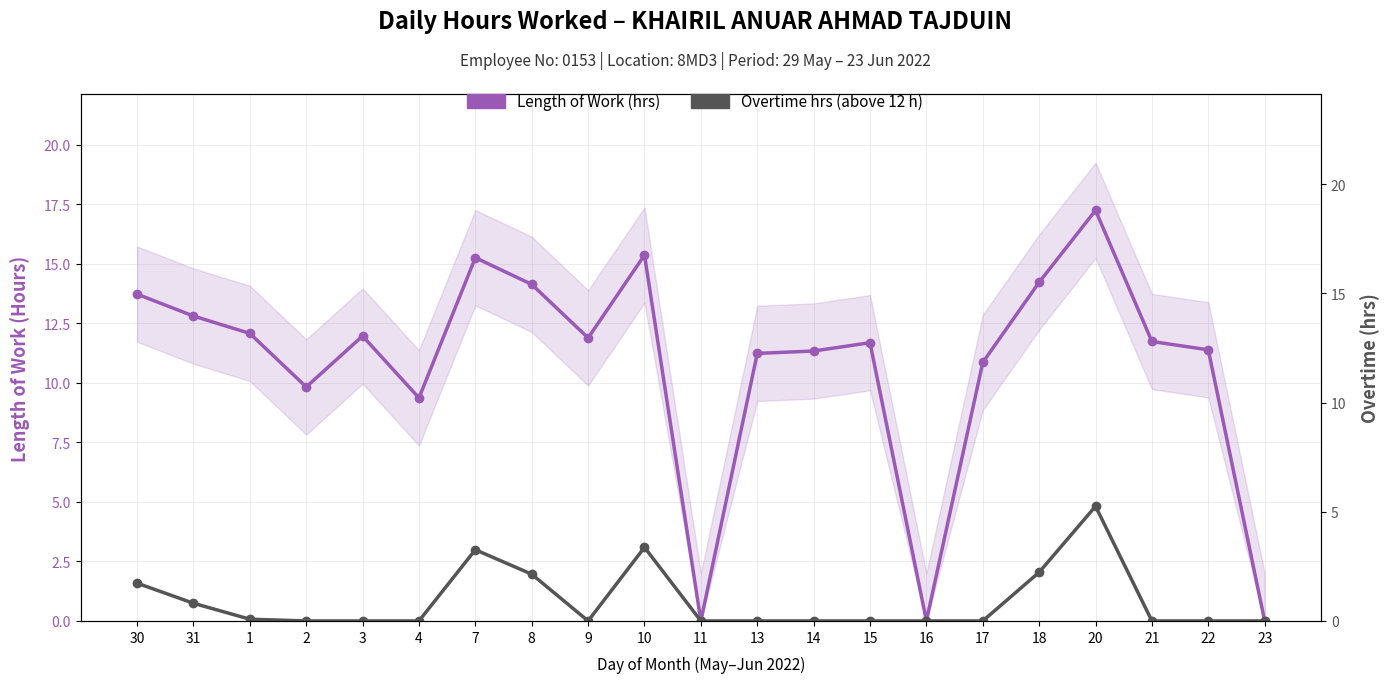

Reading right to left, list all the values displayed in this chart.

Length of Work (hrs): 23=0.0	22=11.4	21=11.7	20=17.2	18=14.2	17=10.9	16=0.0	15=11.7	14=11.3	13=11.2	11=0.0	10=15.4	9=11.9	8=14.1	7=15.3	4=9.4	3=12.0	2=9.8	1=12.1	31=12.8	30=13.7
Overtime hrs (above 12 h): 23=0.0	22=0.0	21=0.0	20=5.2	18=2.2	17=0.0	16=0.0	15=0.0	14=0.0	13=0.0	11=0.0	10=3.4	9=0.0	8=2.1	7=3.3	4=0.0	3=0.0	2=0.0	1=0.1	31=0.8	30=1.7